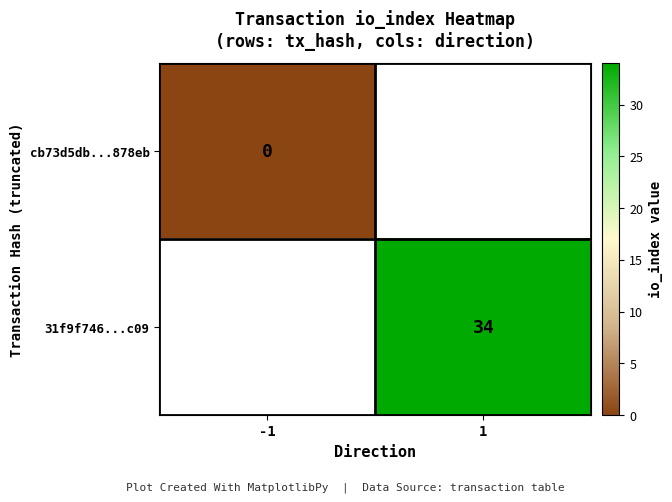

Which category has the lowest value across all series?

-1